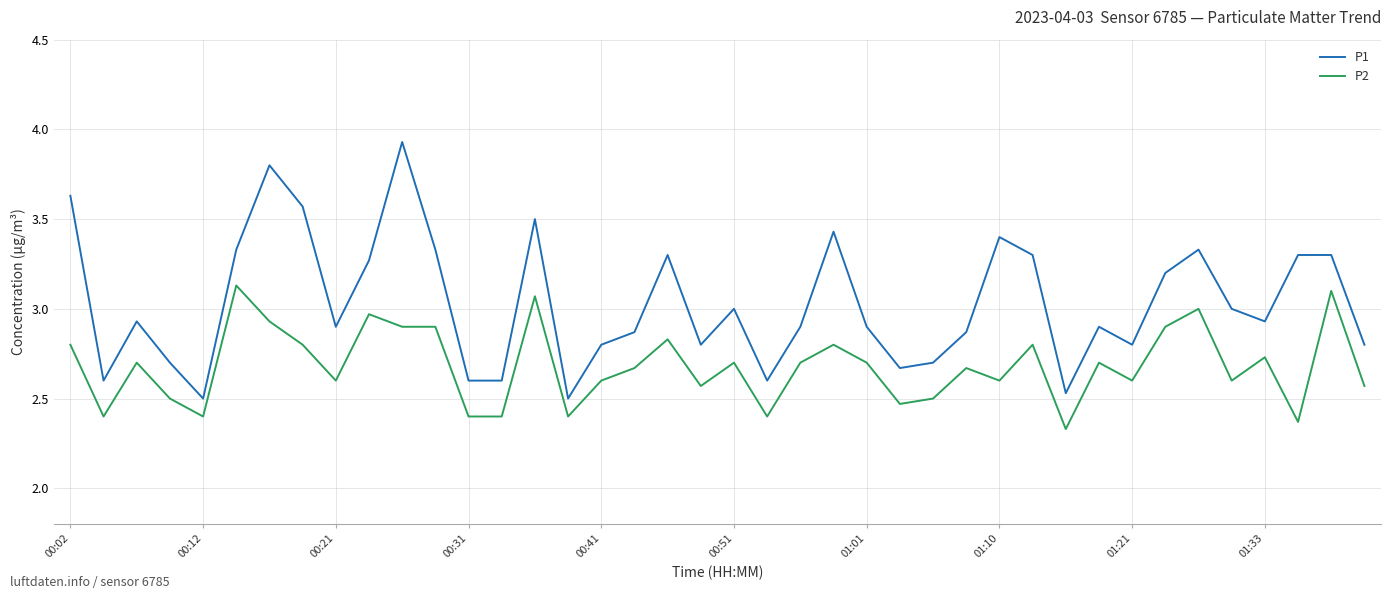

Which series has the widest spread of values?

P1